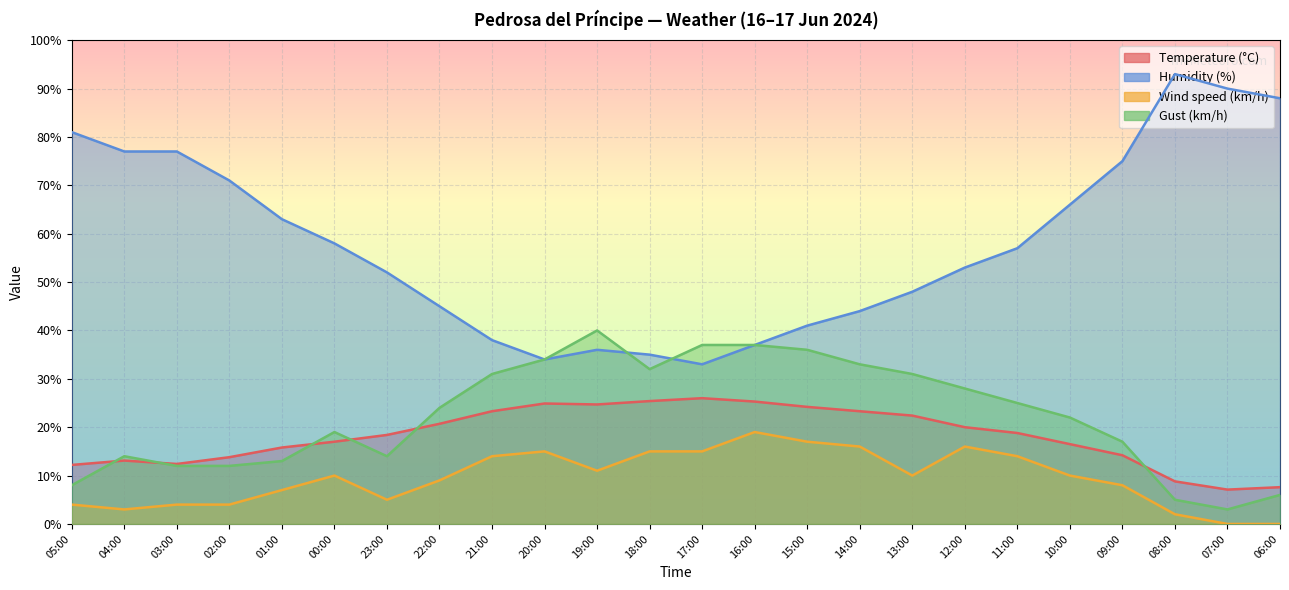

The Temperature (°C) series shows 13.1 at 04:00. True or false?

True